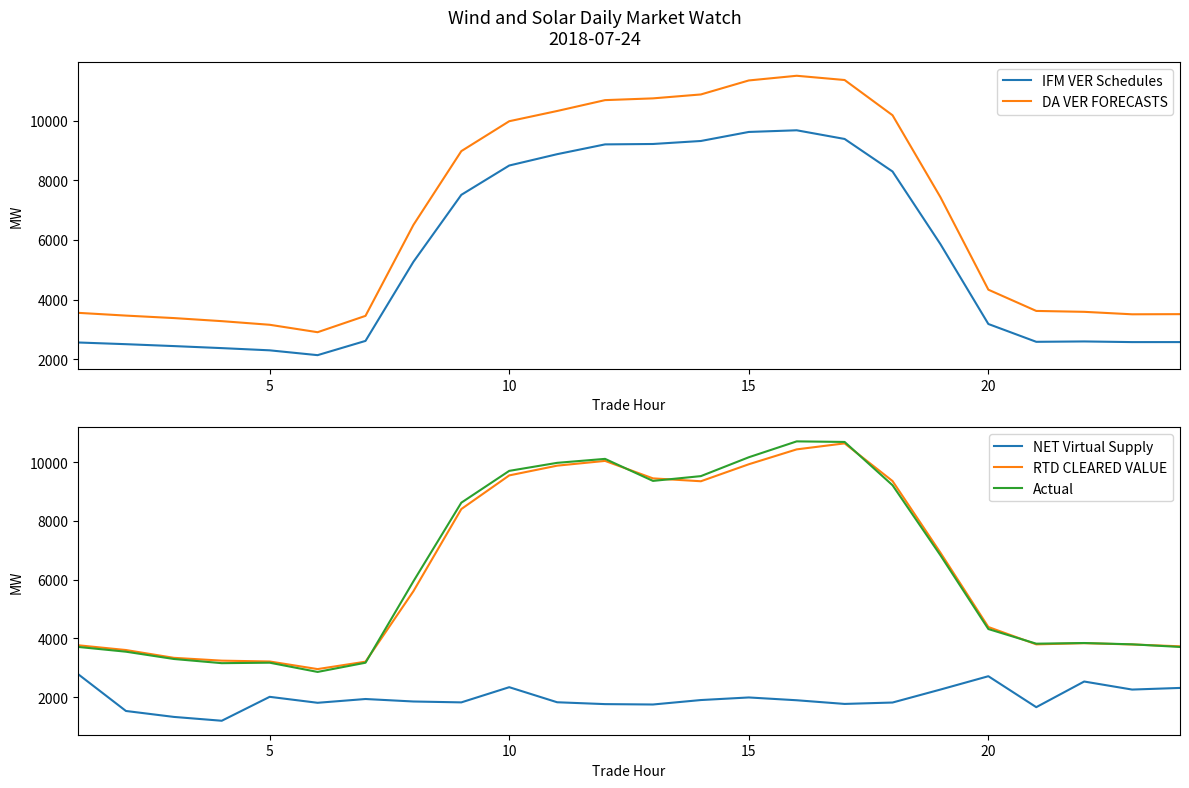

What is the maximum value for IFM VER Schedules?

9672.0